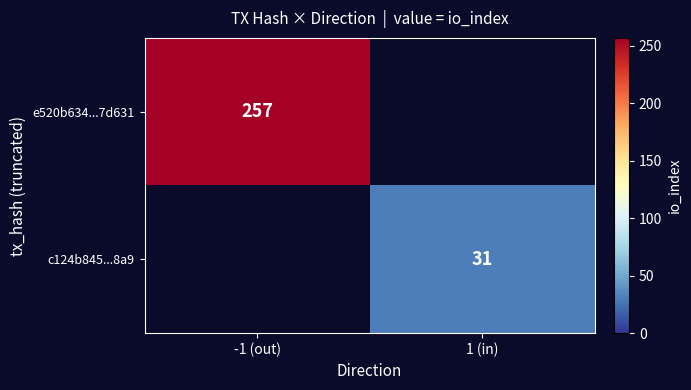

The value of e520b634...7d631 at -1 (out) is 257. True or false?

True